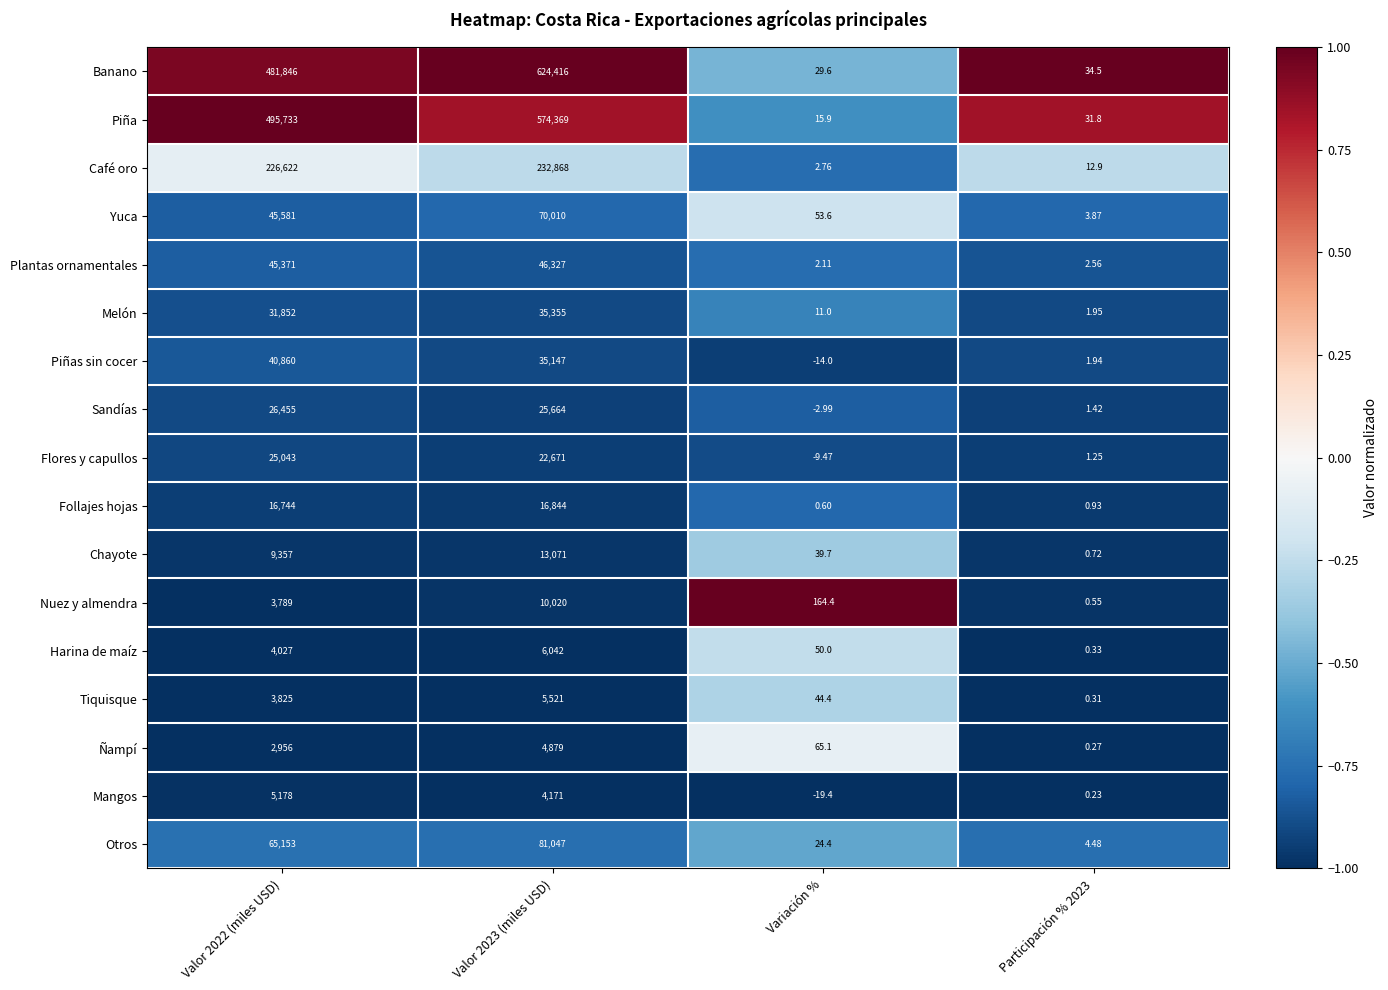

Which series changed the most between Valor 2022 (miles USD) and Valor 2023 (miles USD)?

Banano